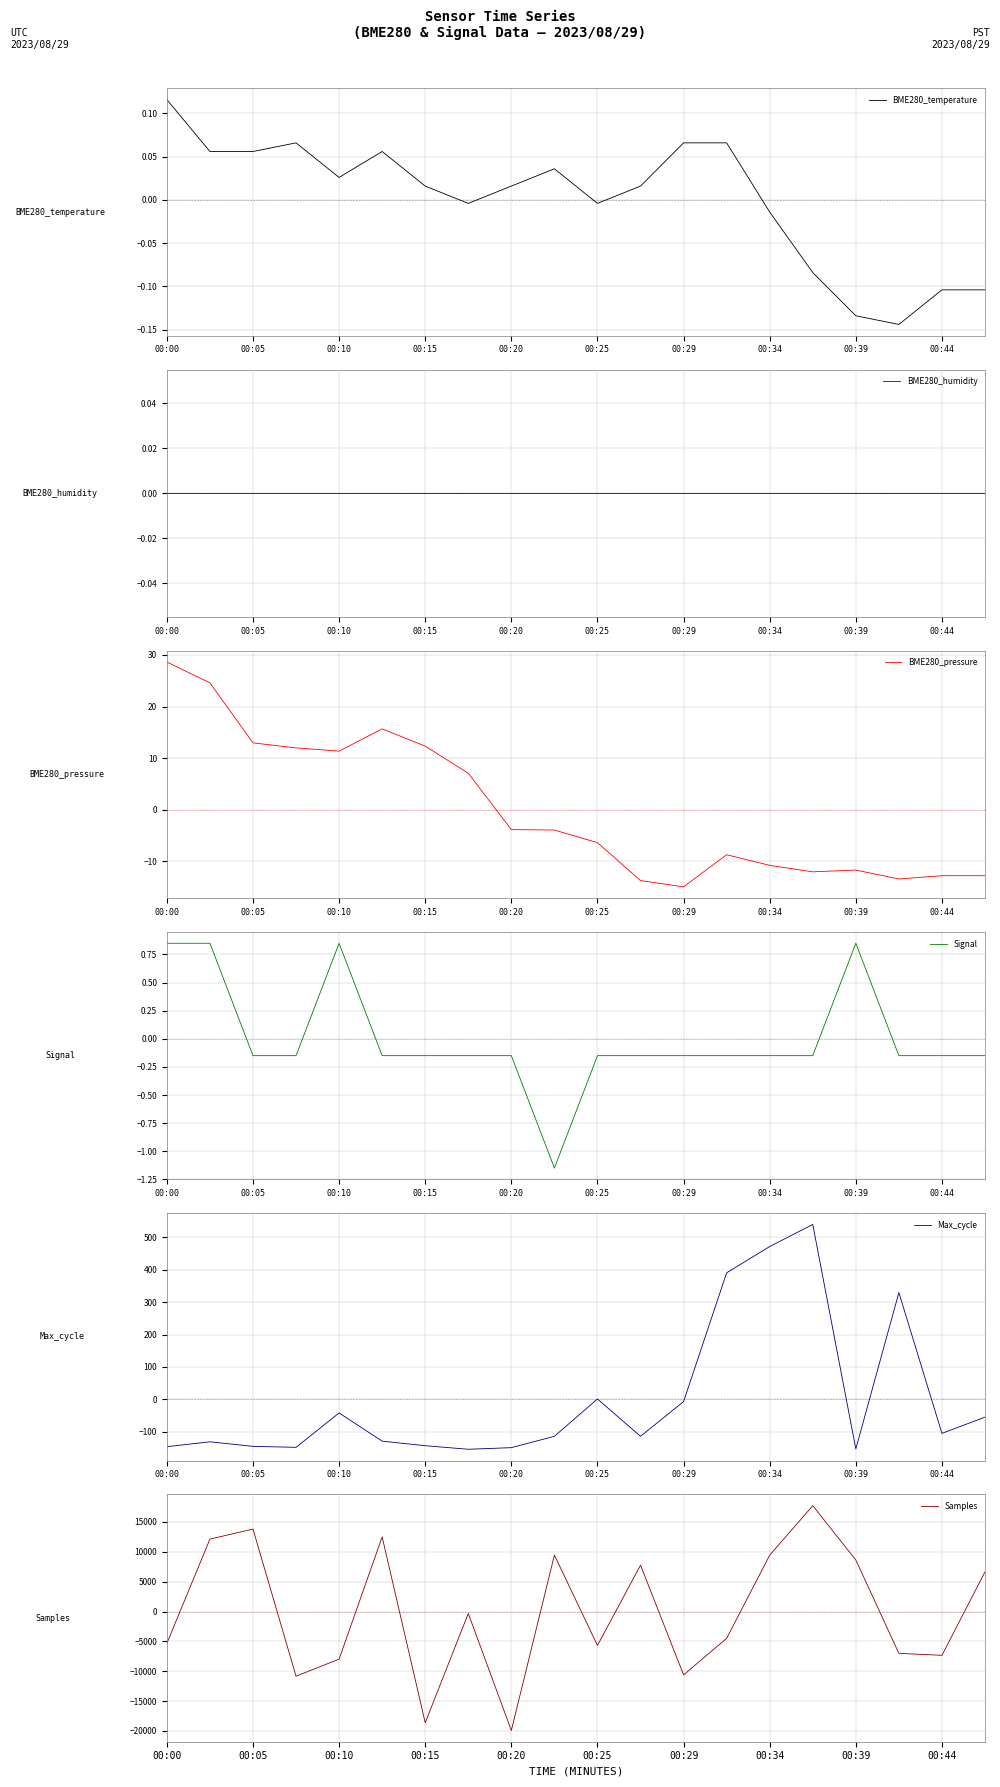

At which label does BME280_pressure reach its minimum?

00:29